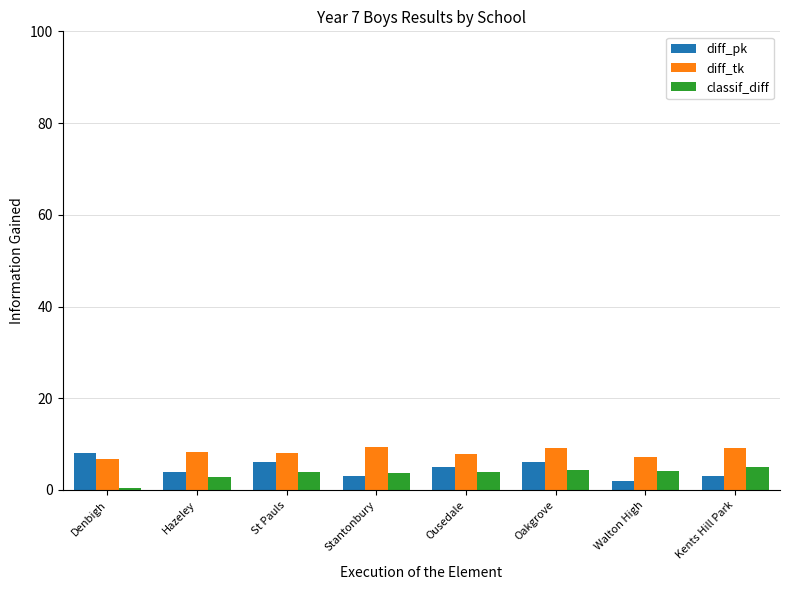

Which series has the largest total across all categories?

diff_tk